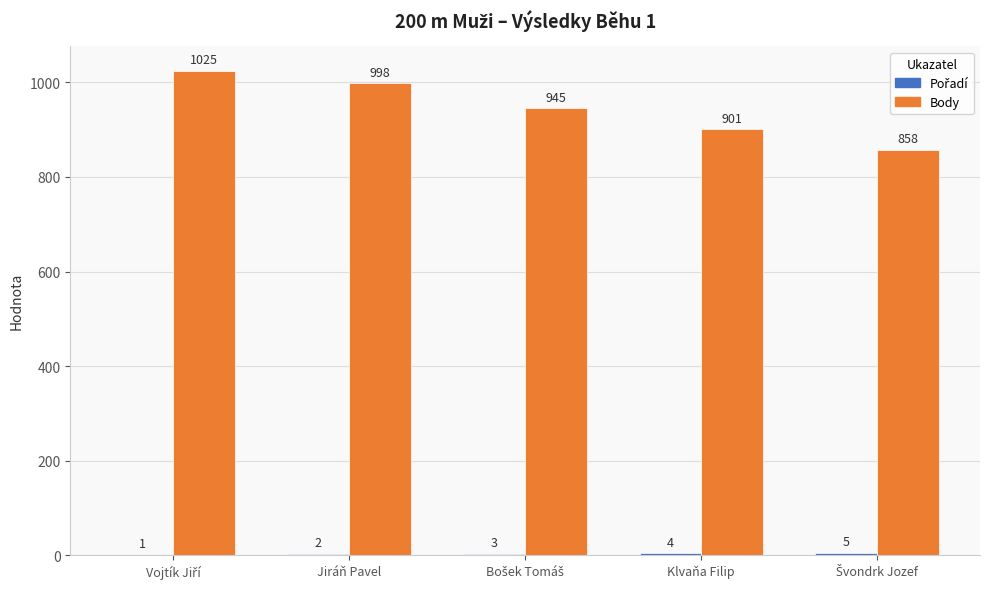

What is the total value across all series at Klvaňa Filip?

905